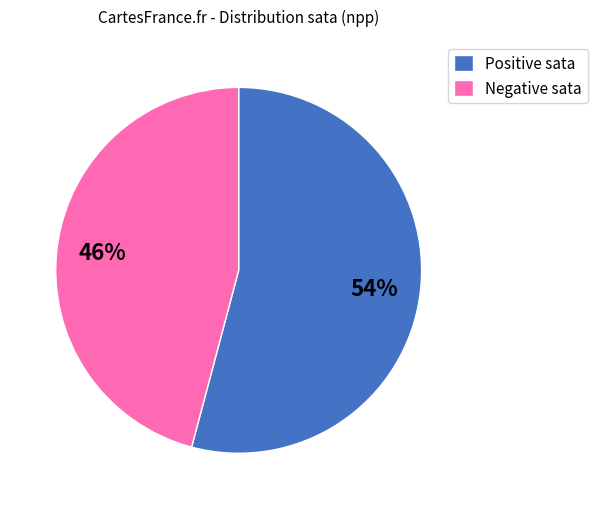

Which slice represents more than half of the pie?

Positive sata